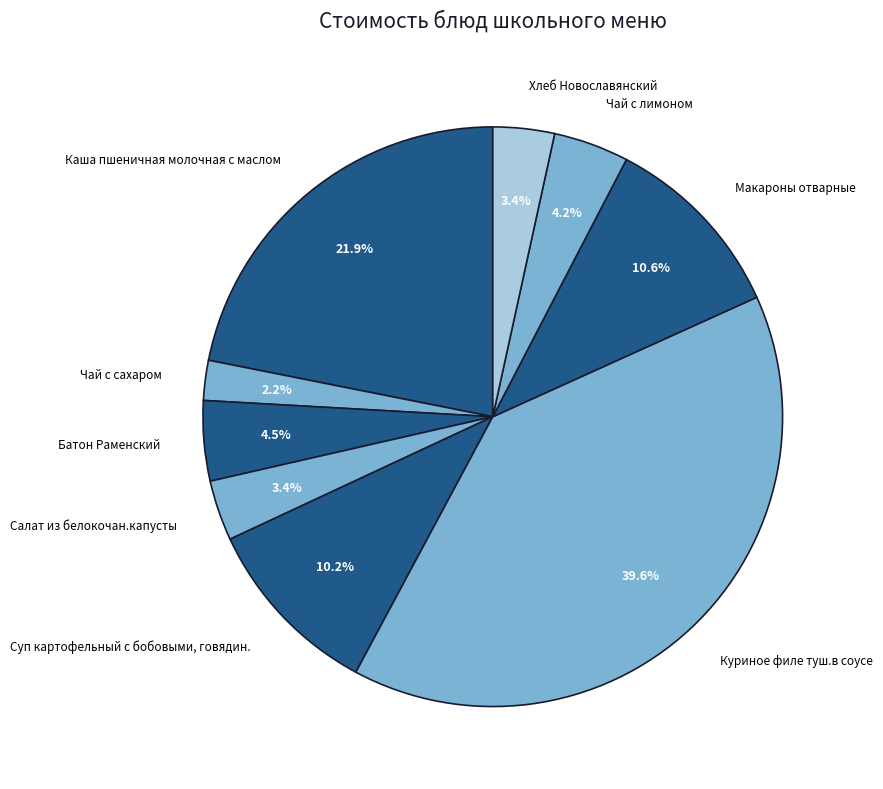

Between Чай с сахаром and Каша пшеничная молочная с маслом, which is larger?

Каша пшеничная молочная с маслом